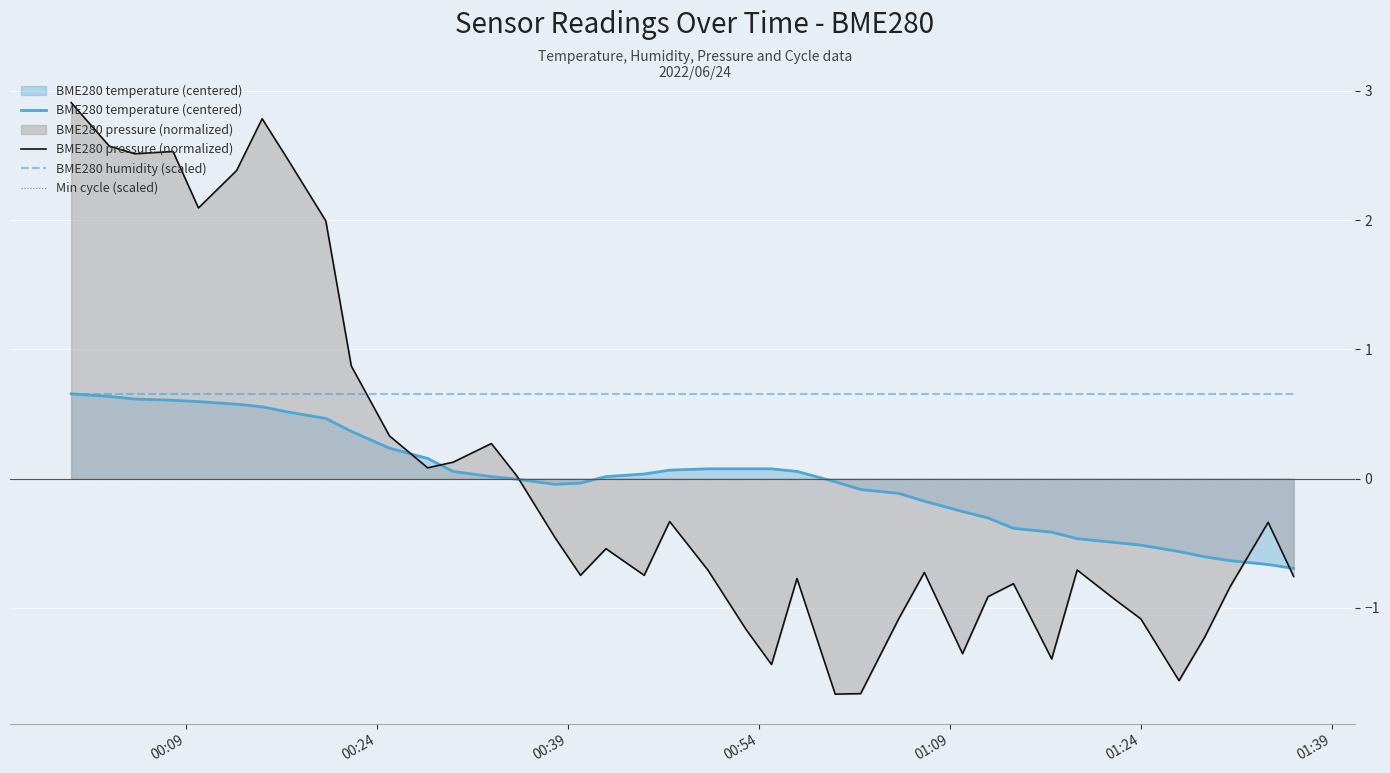

How many times do BME280 humidity (scaled) and BME280 pressure (normalized) cross each other?

1